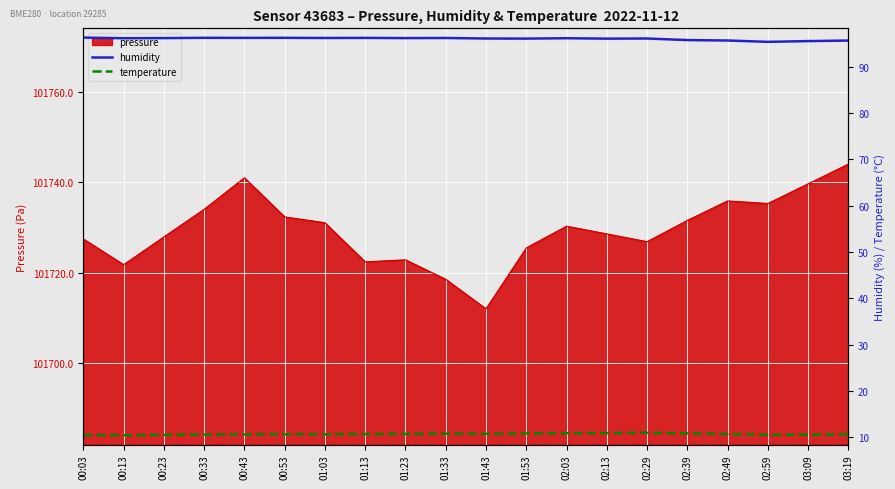

What is the spread (max minus min) of values at 02:03?

85.4